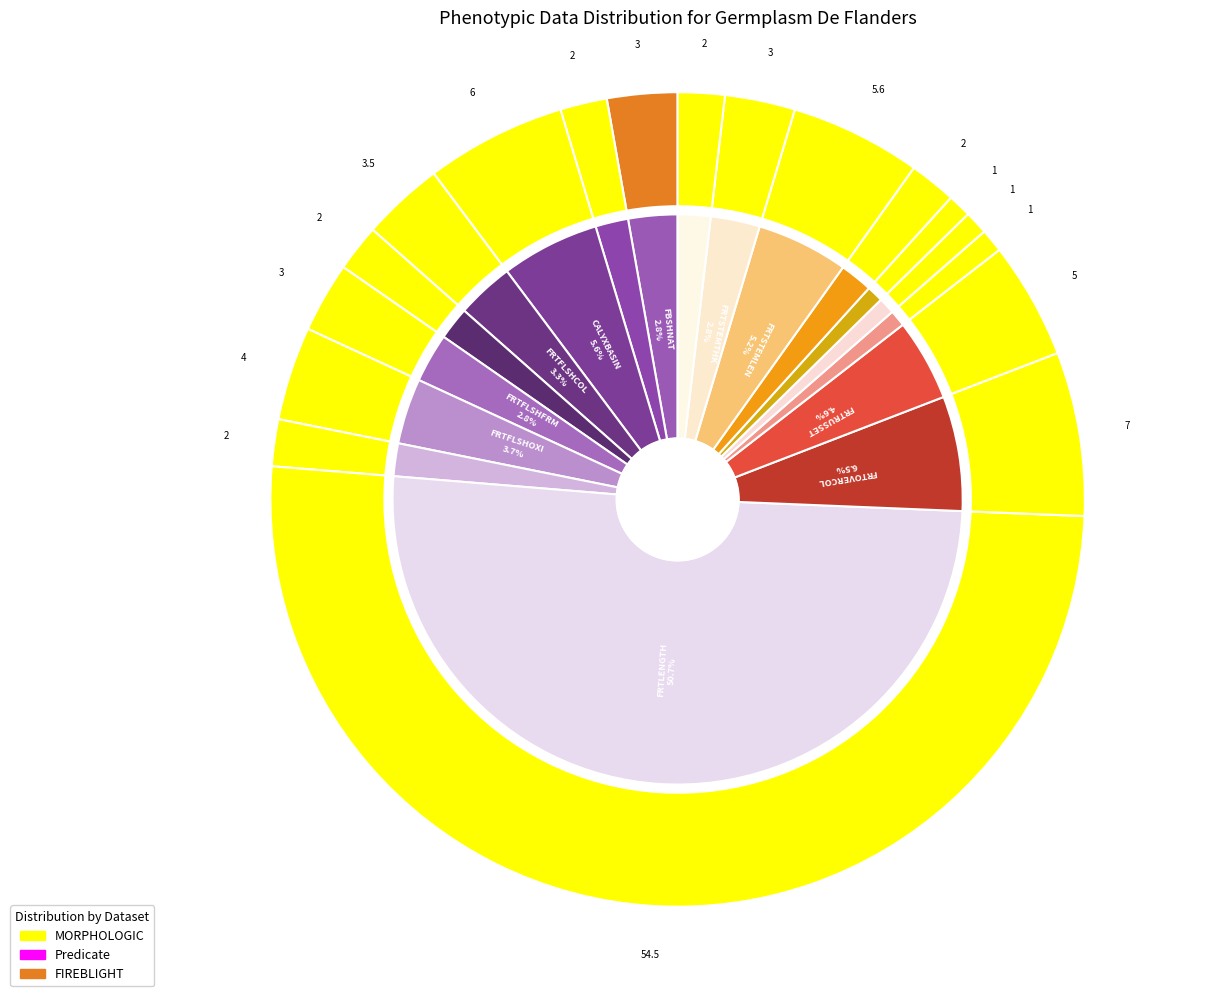

What is the smallest slice in the pie chart?

FRTRUSSLOC